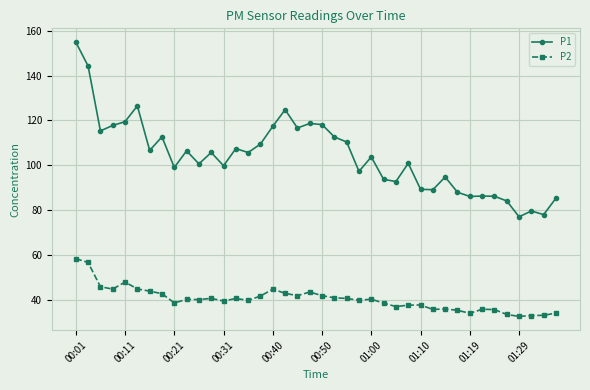

What is the average value of the P2 series?

40.4